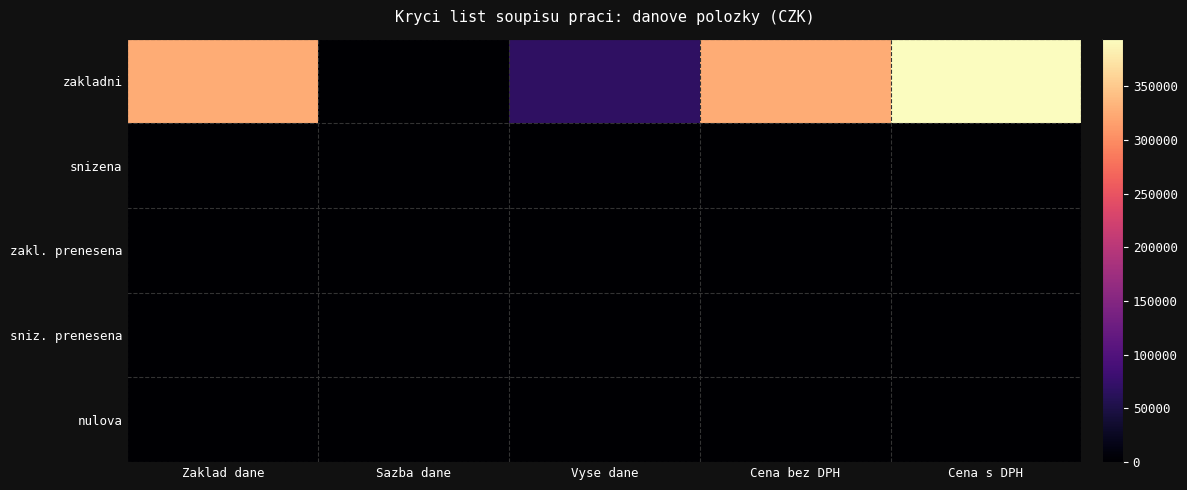

Which series has the widest spread of values?

zakladni